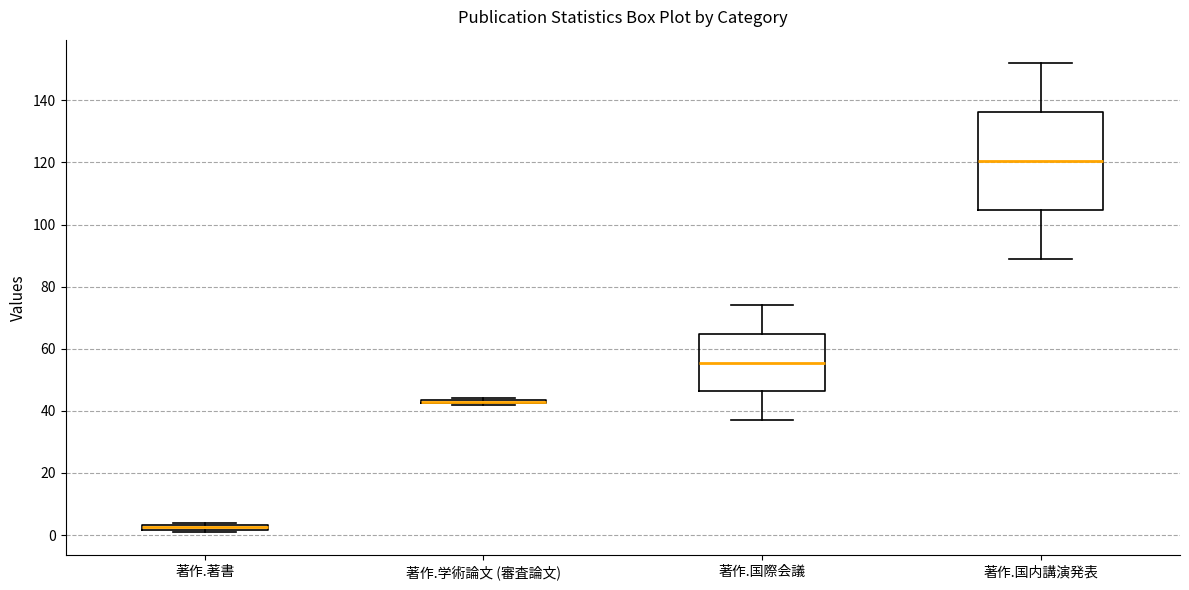

Where is the lower edge of the box for 著作.国内講演発表 on the y-axis? The values are not printed on the chart, so give them approximately, as read against the axis.

104